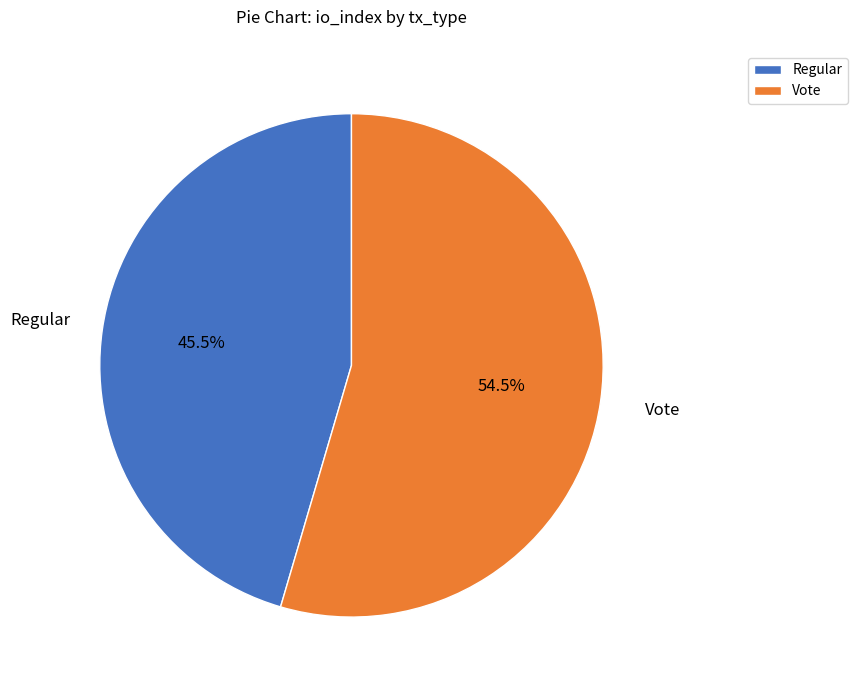

Rank the categories by value from highest to lowest.

Vote, Regular